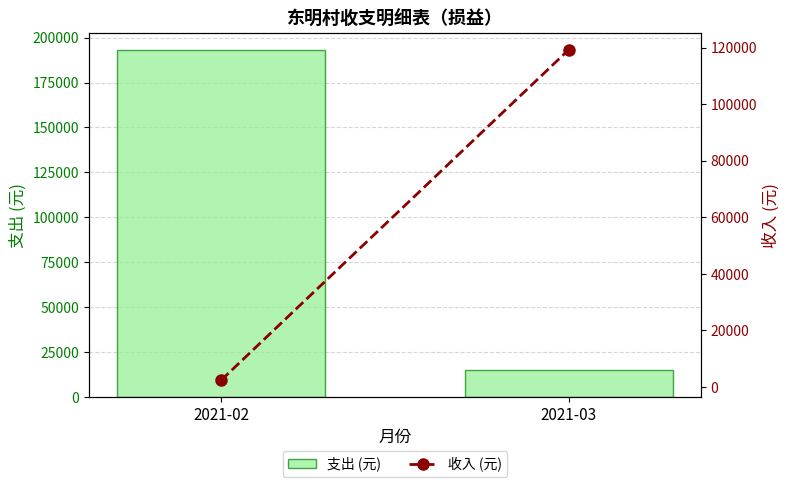

At which label does 支出 (元) reach its peak?

2021-02